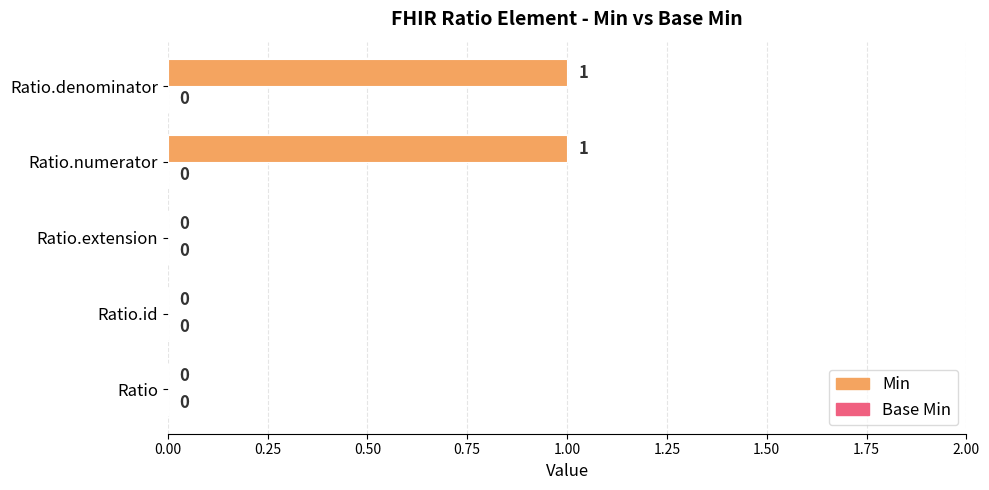

Is it true that the value at Ratio.denominator is 1?

True